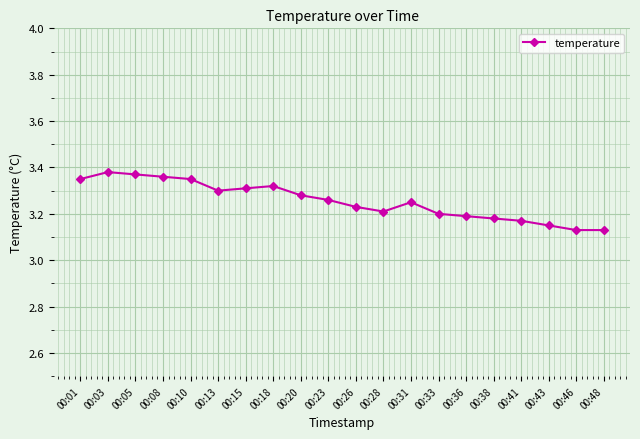

Does the chart display data point markers on the line(s)?

Yes